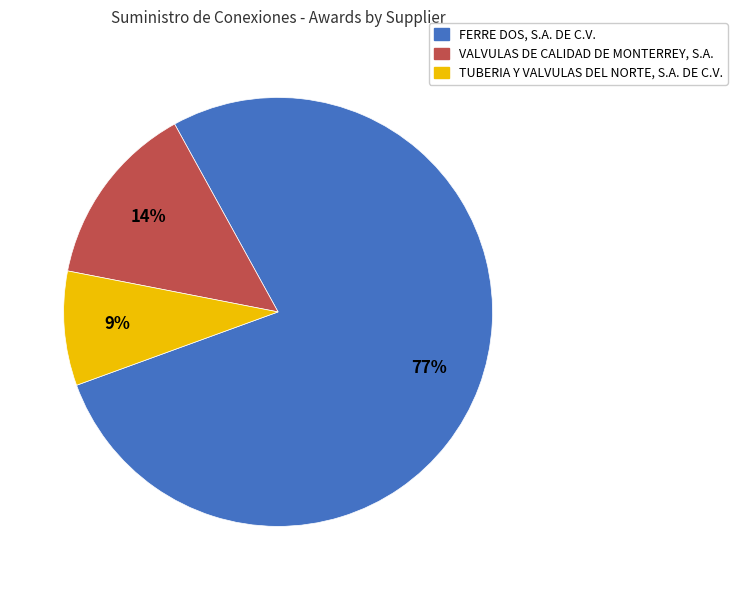

Which has a higher value, VALVULAS DE CALIDAD DE MONTERREY, S.A. or FERRE DOS, S.A. DE C.V.?

FERRE DOS, S.A. DE C.V.